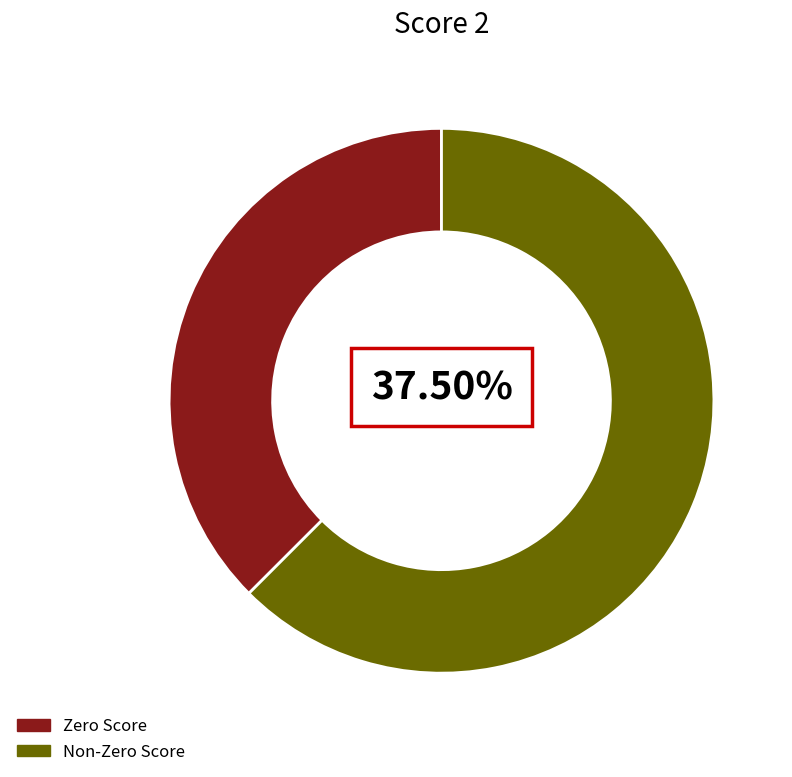

Which category has the biggest portion of the pie?

Non-Zero Score